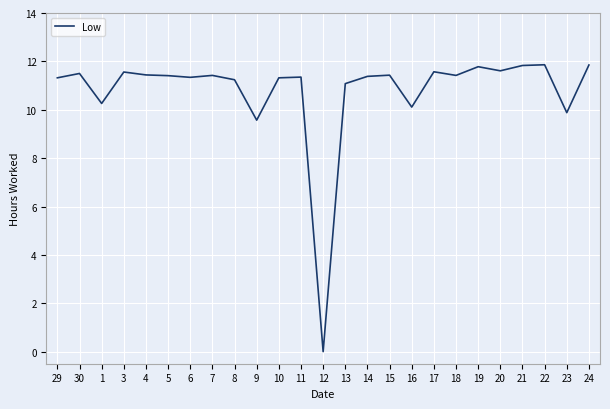

How many values are above zero?

24